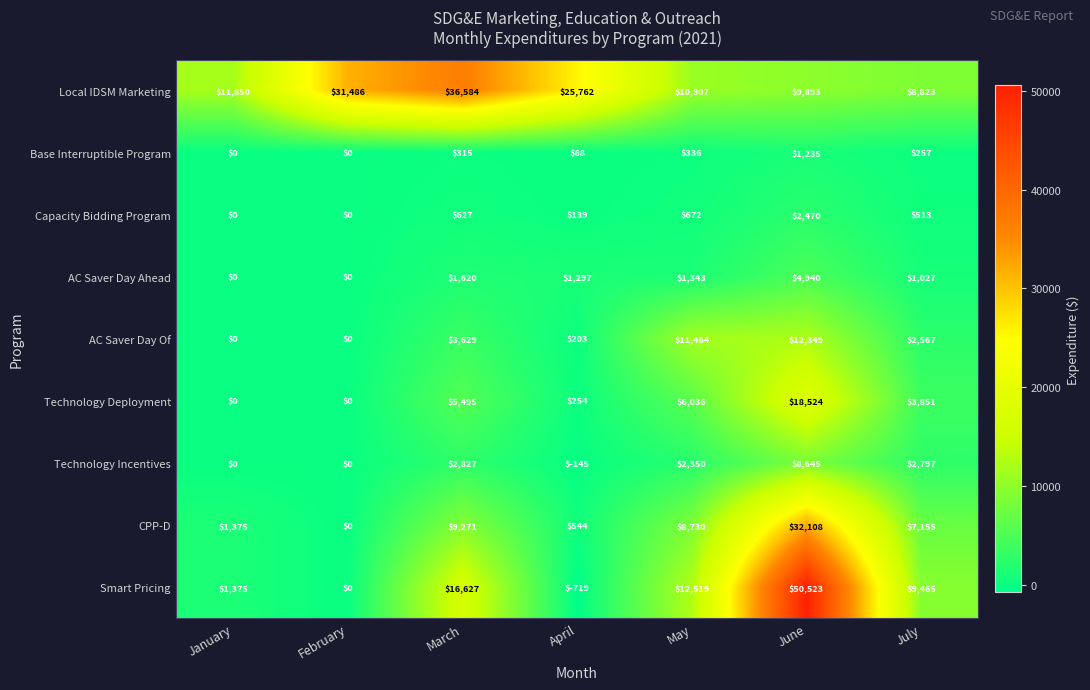

Read the Local IDSM Marketing value at May, to the nearest 100.

10900